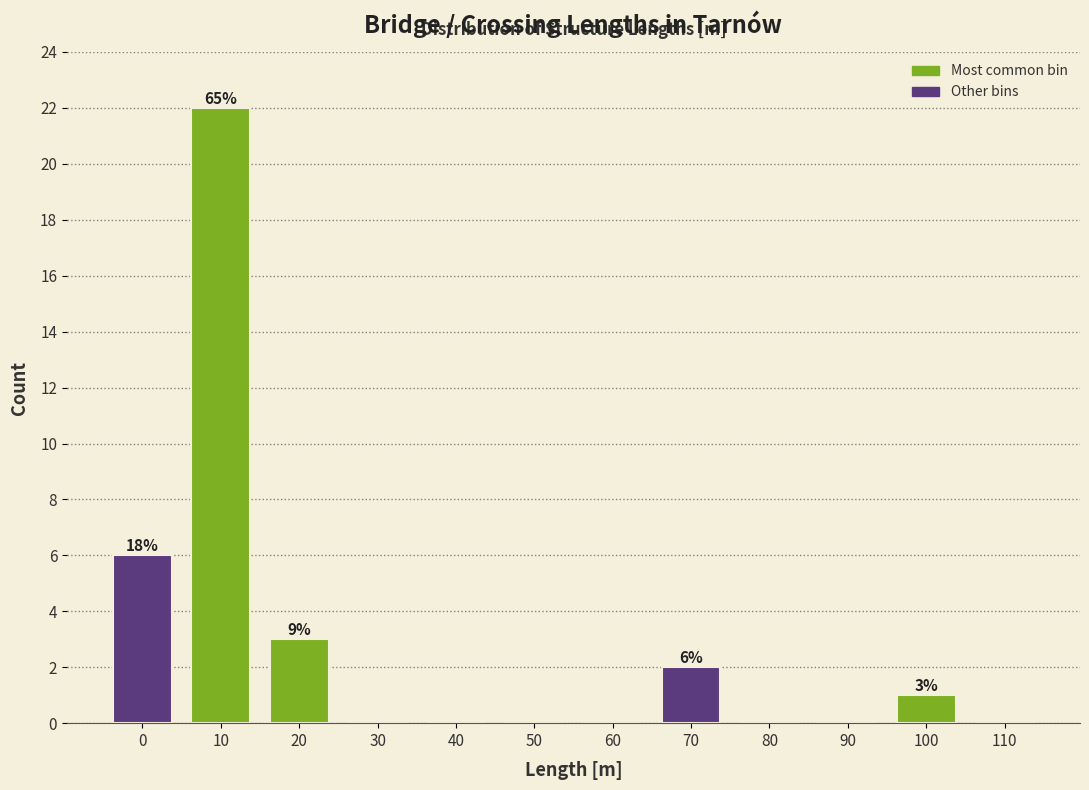

Reading left to right, transcribe all the data shown in this chart.

0=6	10=22	20=3	30=0	40=0	50=0	60=0	70=2	80=0	90=0	100=1	110=0